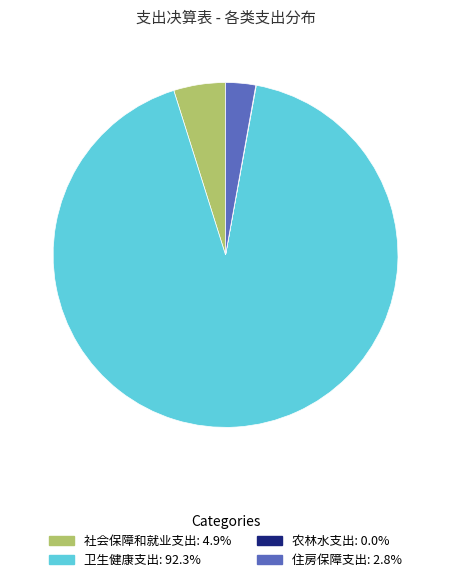

Which category accounts for the majority?

卫生健康支出